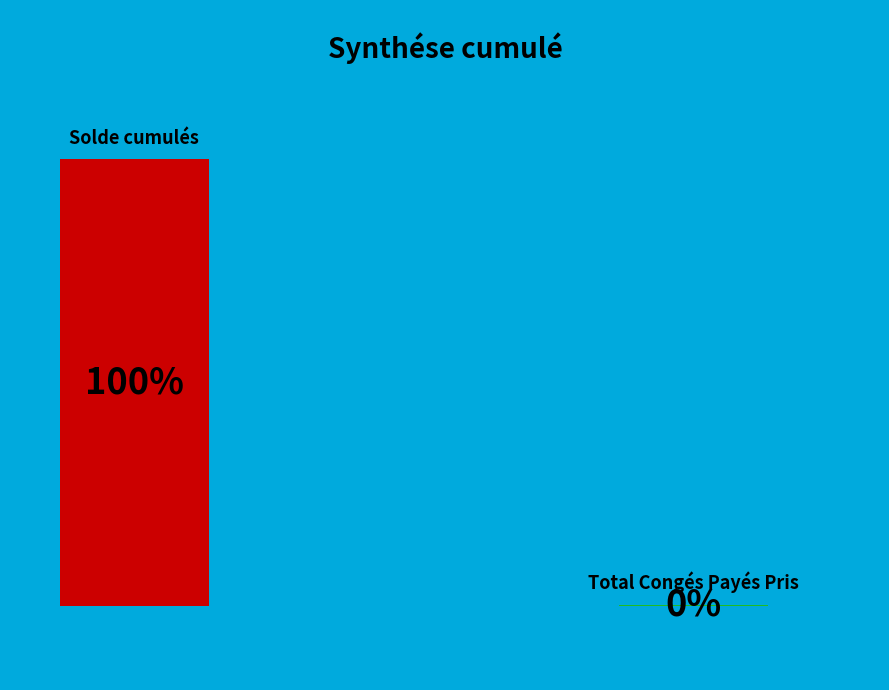

To the nearest percent, what is the difference between the Solde cumulés and Total Congés Payés Pris slice percentages?

100%